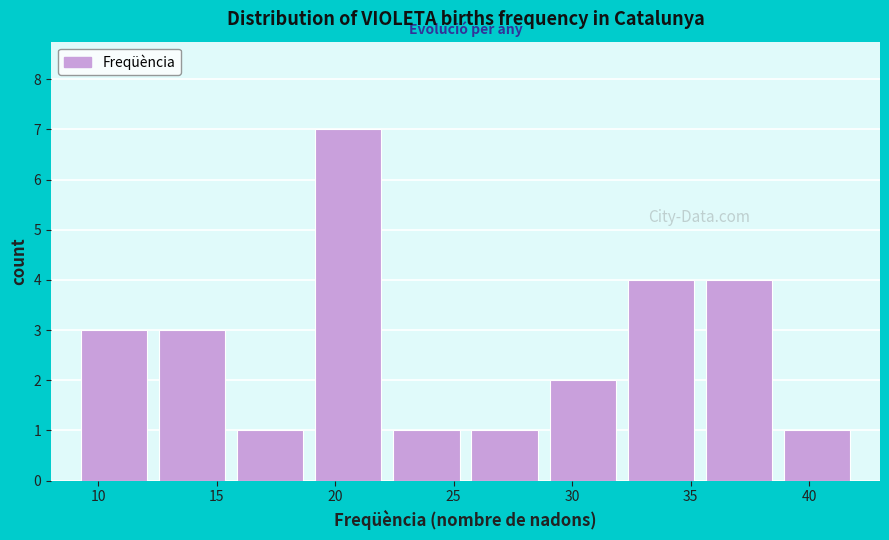

Reading left to right, transcribe this chart: for each bar, give the range it covers on the x-axis and its height. Neither the bar edges nor the heights are printed on the chart, so give them approximately, as read against the axes.

9.0 to 12.3: 3
12.3 to 15.6: 3
15.6 to 18.9: 1
18.9 to 22.2: 7
22.2 to 25.5: 1
25.5 to 28.8: 1
28.8 to 32.1: 2
32.1 to 35.4: 4
35.4 to 38.7: 4
38.7 to 42.0: 1